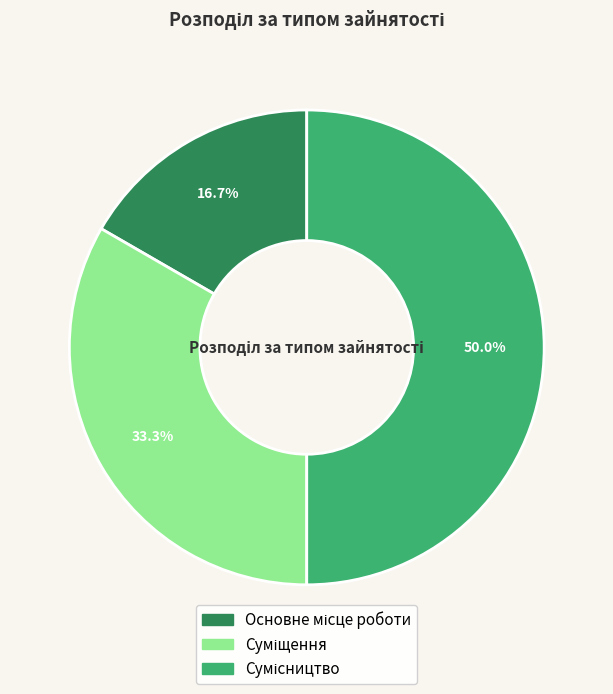

What is the ratio of the value at Основне місце роботи to the value at Суміщення?

0.5